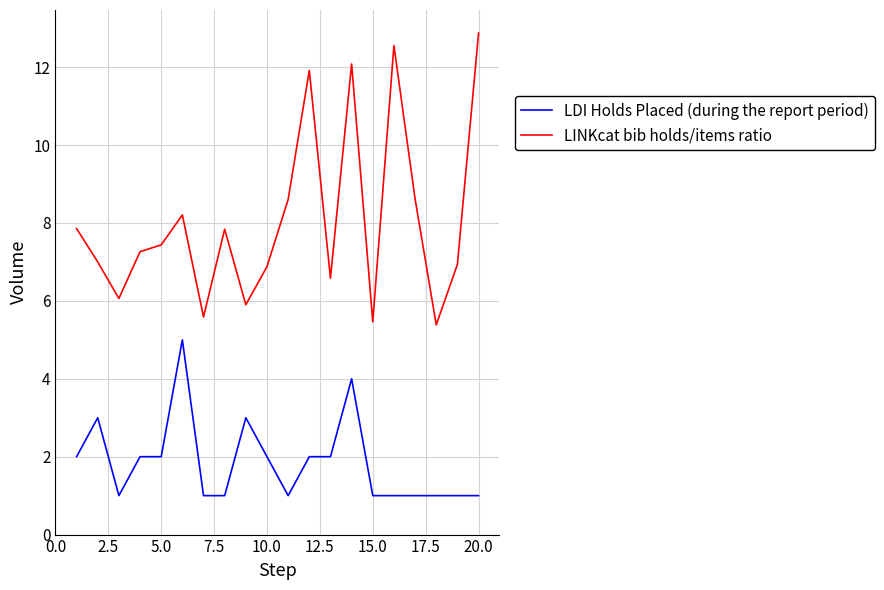

What is the highest value of the LDI Holds Placed (during the report period) series?

5.0